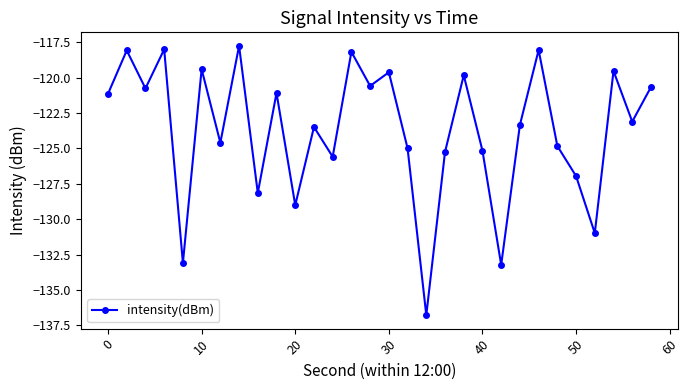

What is the minimum value shown in the chart?

-136.8